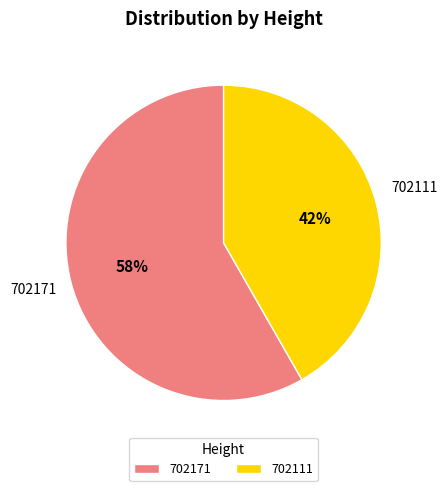

What is the largest slice in the pie chart?

702171